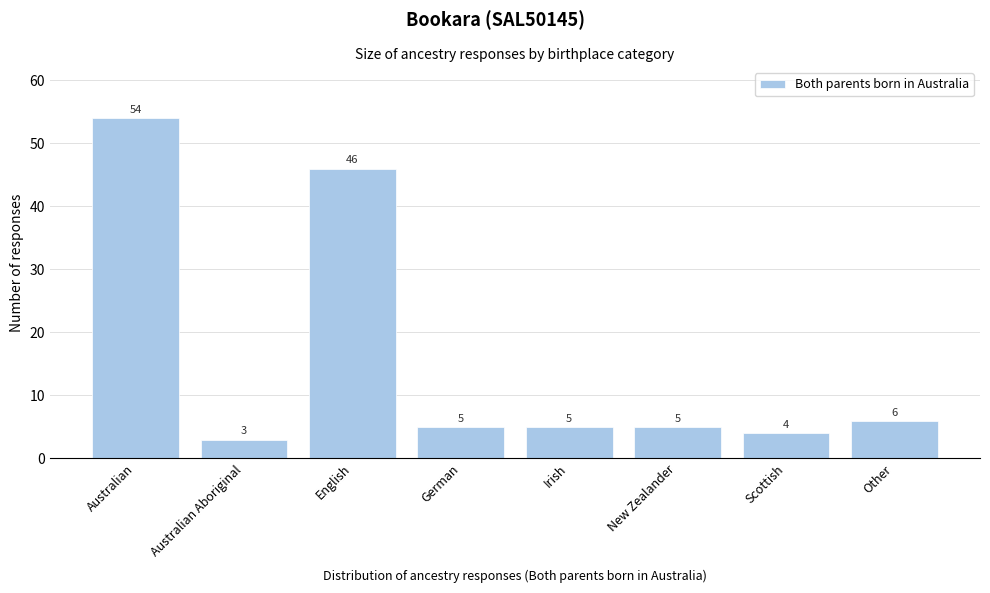

Reading left to right, extract all data points from this chart.

54	3	46	5	5	5	4	6